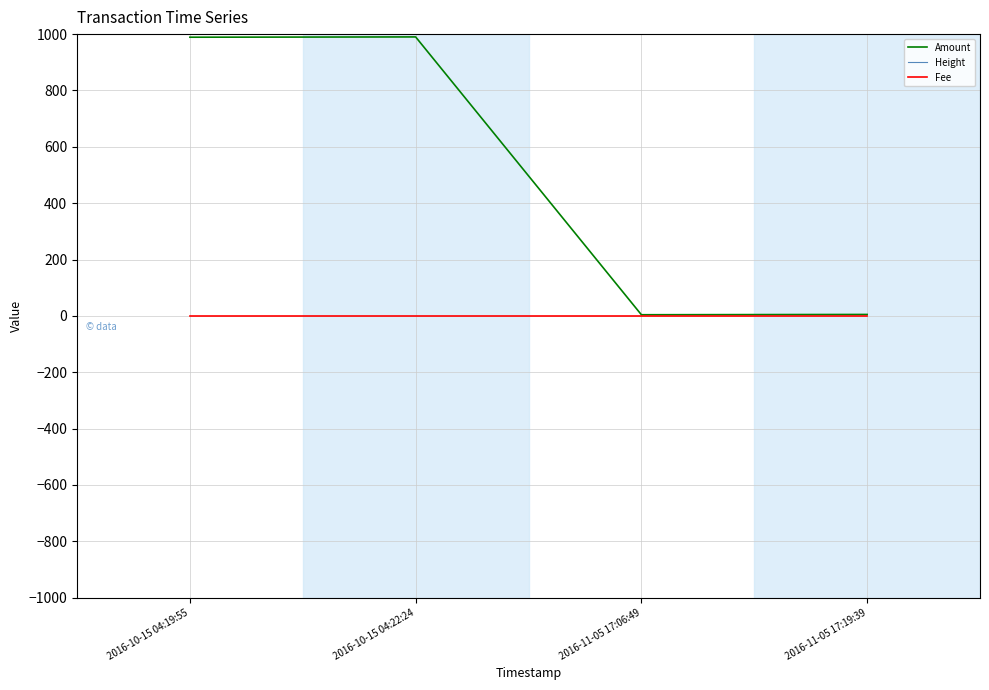

Rank the categories by Fee value from lowest to highest.

2016-10-15 04:19:55, 2016-10-15 04:22:24, 2016-11-05 17:06:49, 2016-11-05 17:19:39